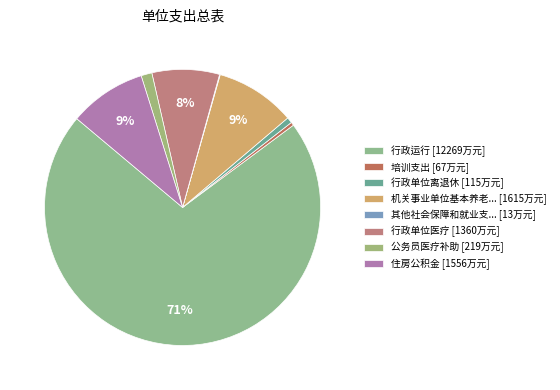

Is there any slice that represents more than half of the pie?

Yes